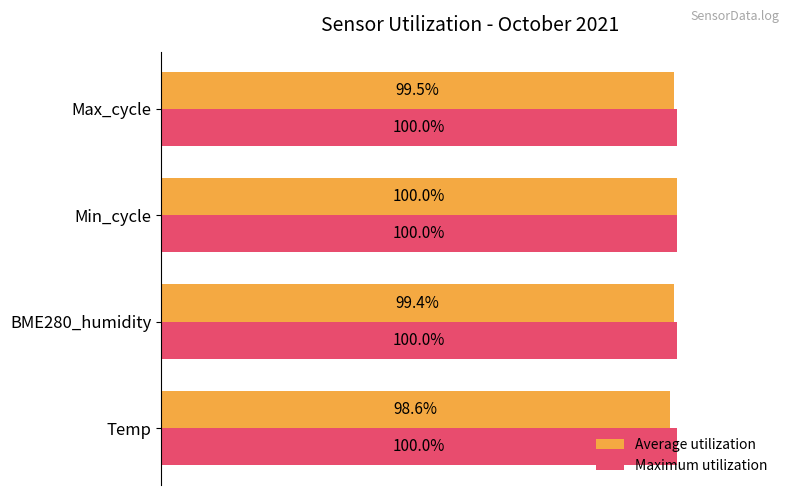

Which series has the largest range (max minus min)?

Average utilization